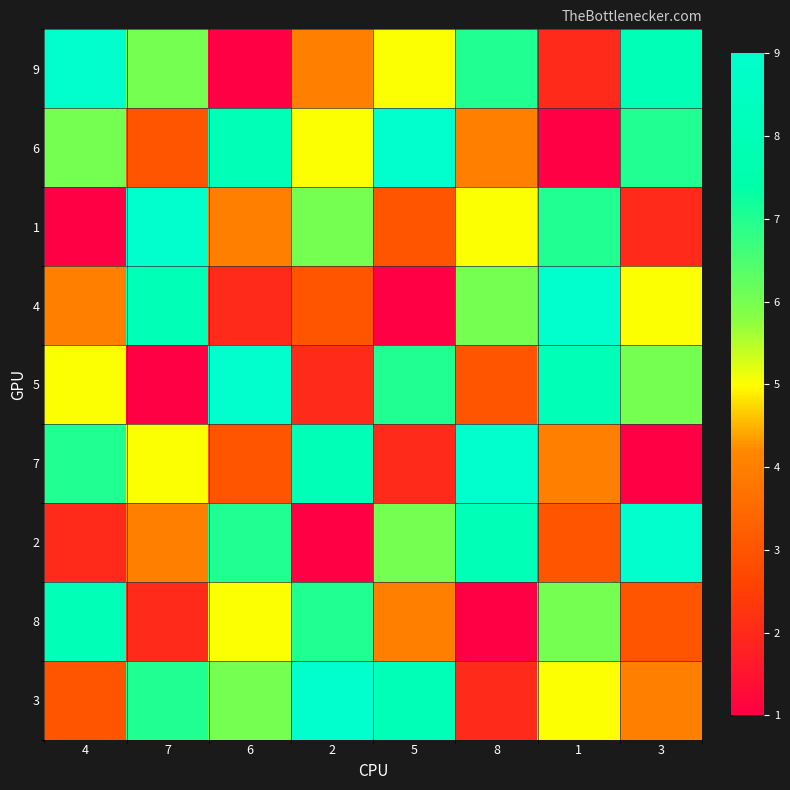

How many data points does each series have?

8